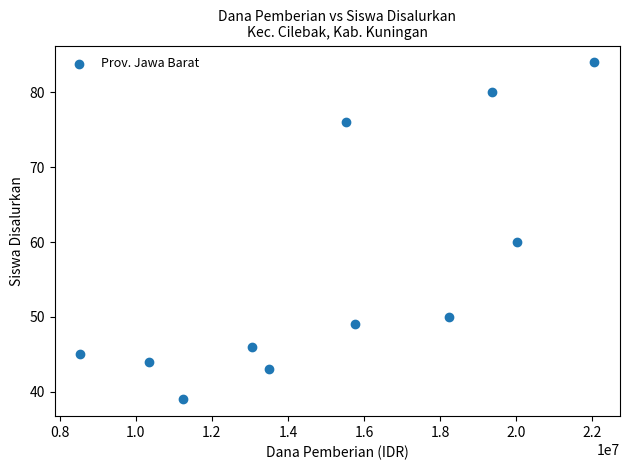

What is the range of X values (max minus min)?

13500000